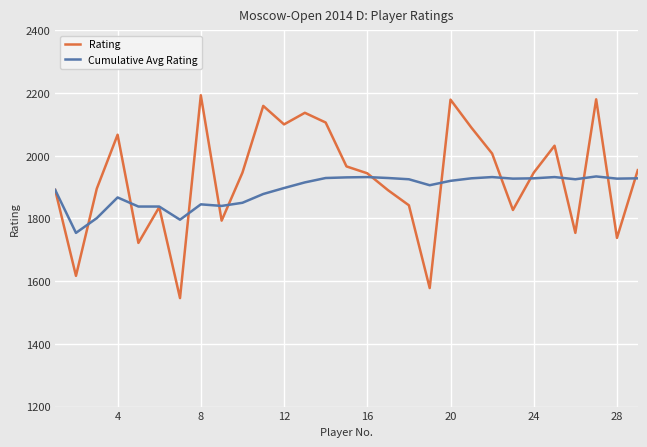

Which series has the largest range (max minus min)?

Rating